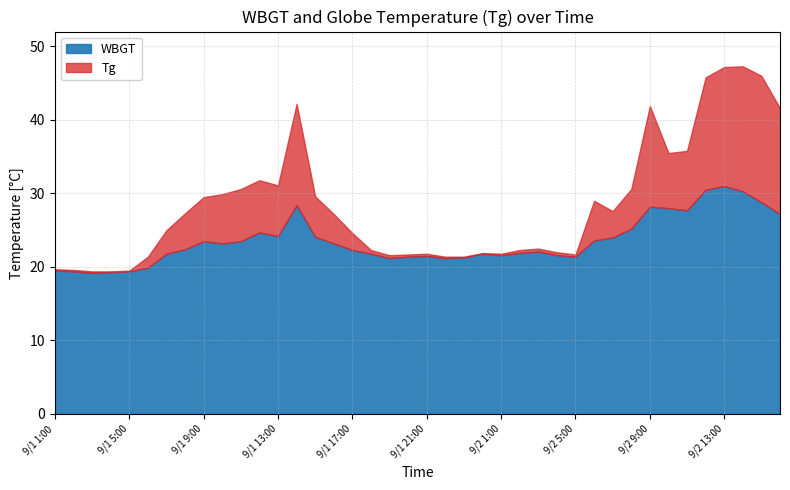

True or false: Tg has a value of 41.9 at 9/2 9:00.

True